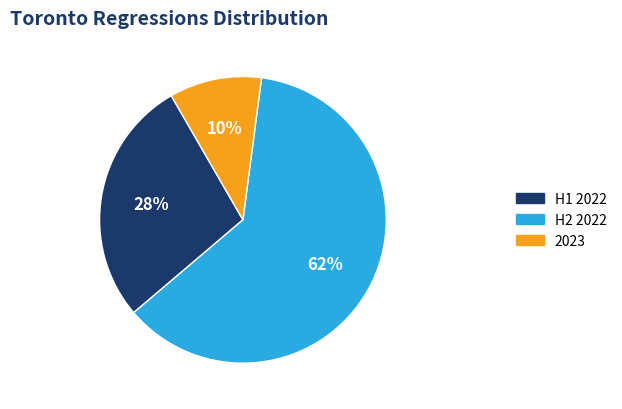

Is there any slice that represents more than half of the pie?

Yes